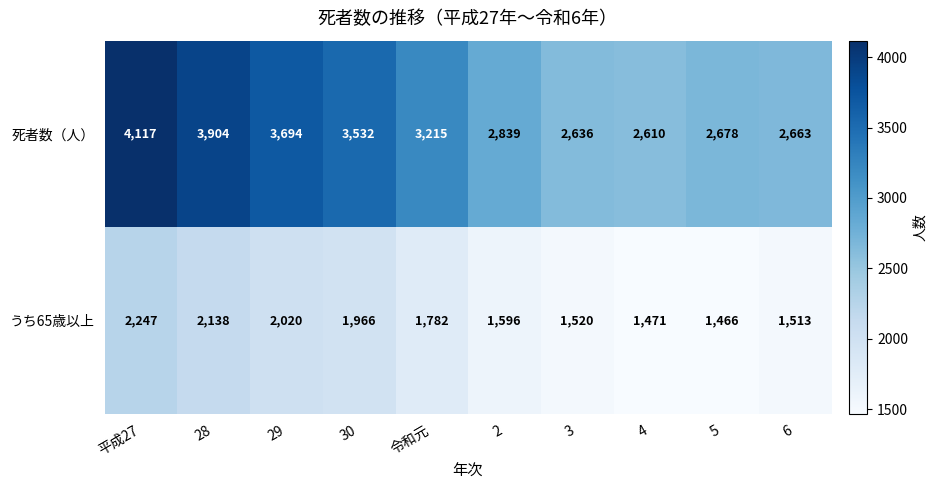

At which category is the sum across all series the highest?

平成27